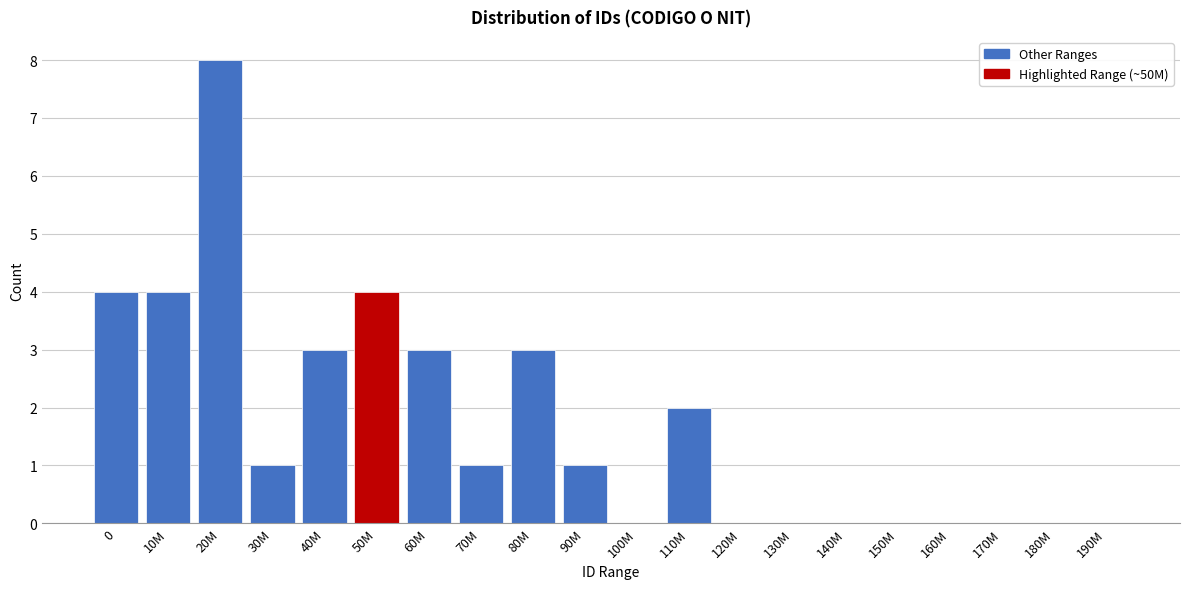

Reading left to right, transcribe all the data shown in this chart.

0=4	10M=4	20M=8	30M=1	40M=3	50M=4	60M=3	70M=1	80M=3	90M=1	100M=0	110M=2	120M=0	130M=0	140M=0	150M=0	160M=0	170M=0	180M=0	190M=0